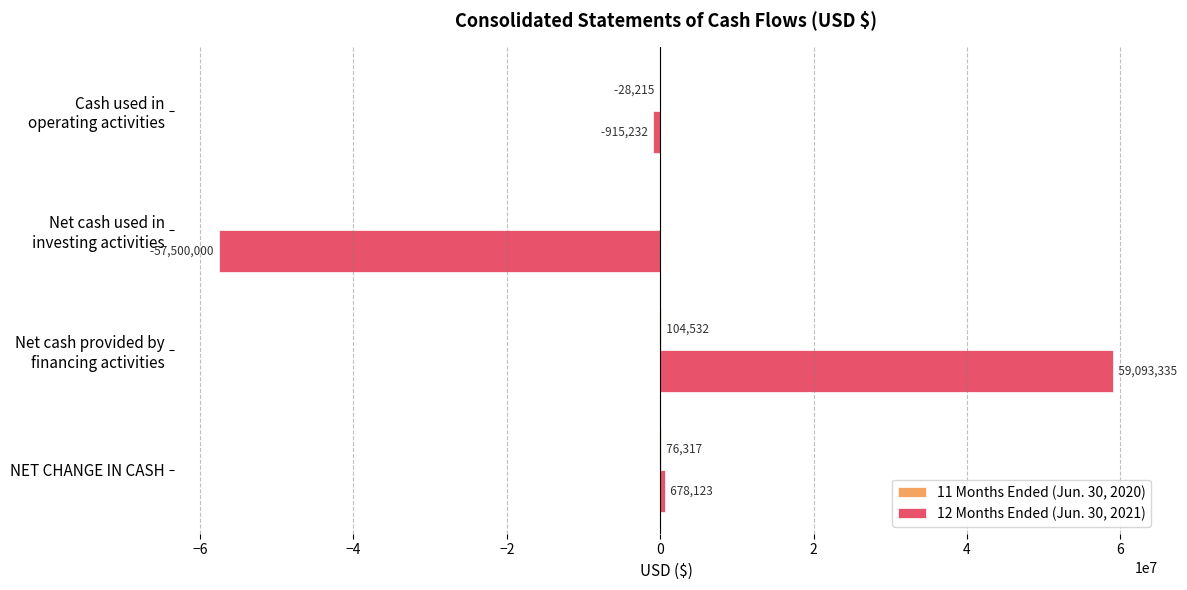

At which label is 12 Months Ended (Jun. 30, 2021) closest to 796667?

NET CHANGE IN CASH